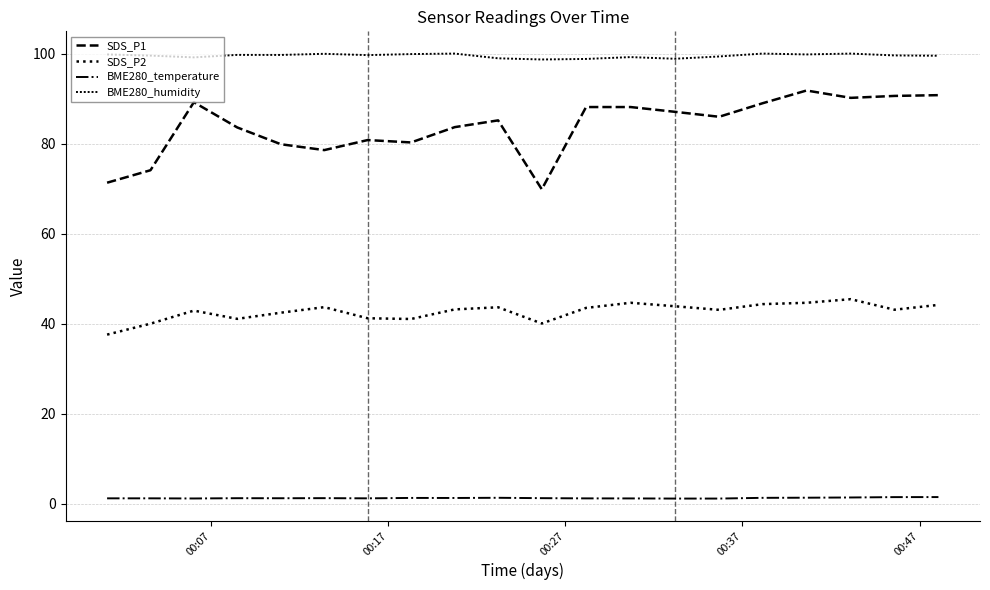

How many lines are shown in the chart?

4